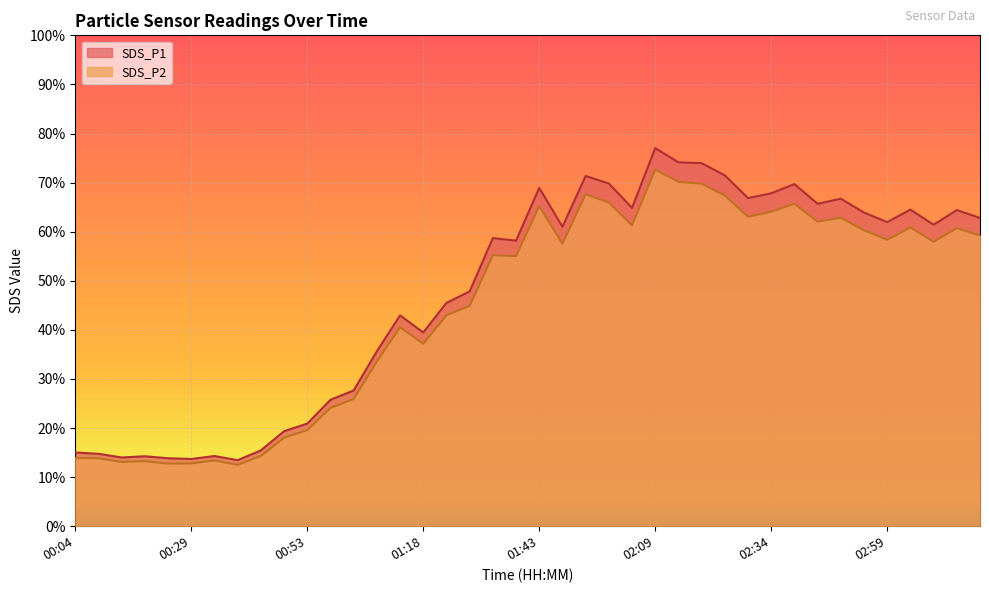

What is the approximate value of SDS_P2 at 02:34?

64.0